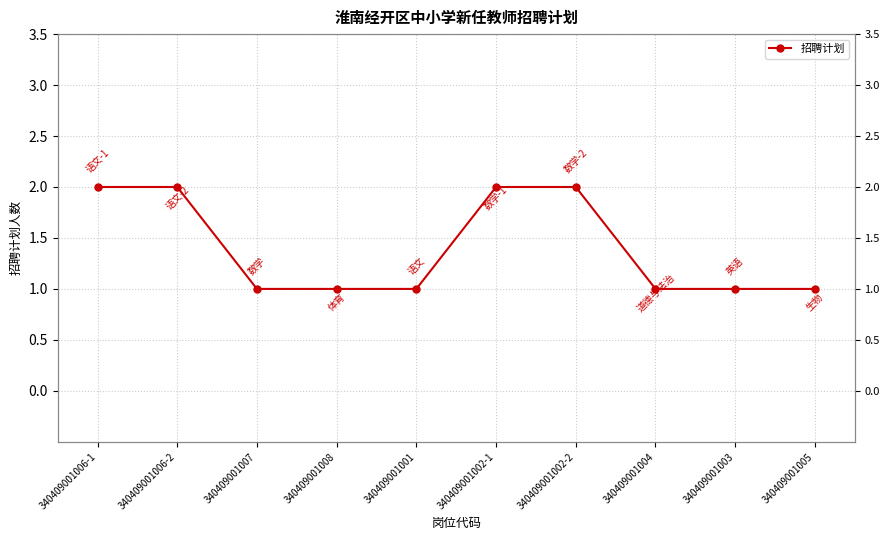

List the labels in order of value, largest first.

340409001006-1, 340409001006-2, 340409001002-1, 340409001002-2, 340409001007, 340409001008, 340409001001, 340409001004, 340409001003, 340409001005